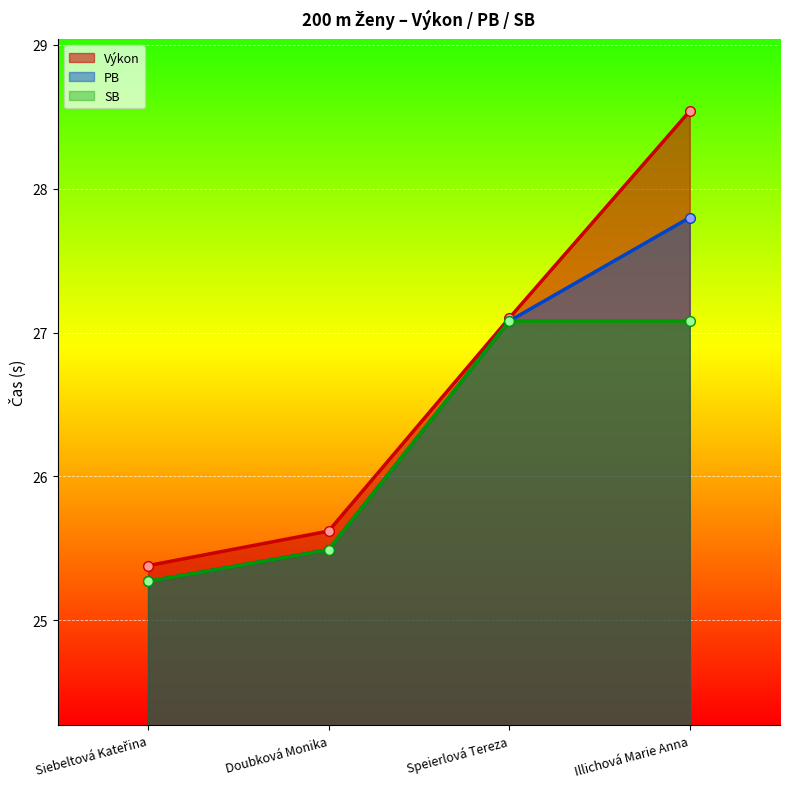

At which category is the sum across all series the highest?

Illichová Marie Anna